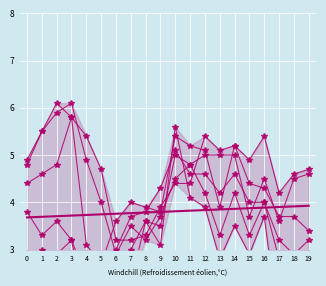

The value of col_22 at 9 is 6.5. True or false?

False